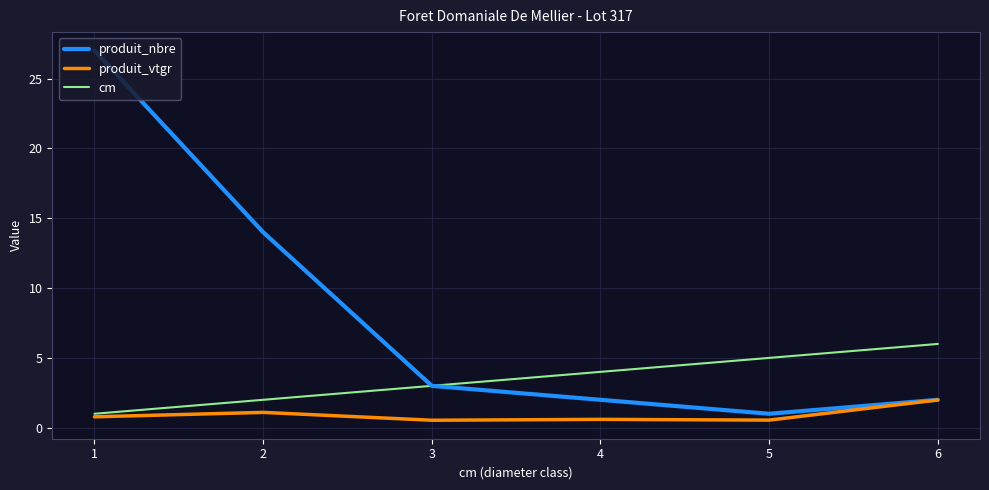

At how many categories does at least one series exceed 11?

2